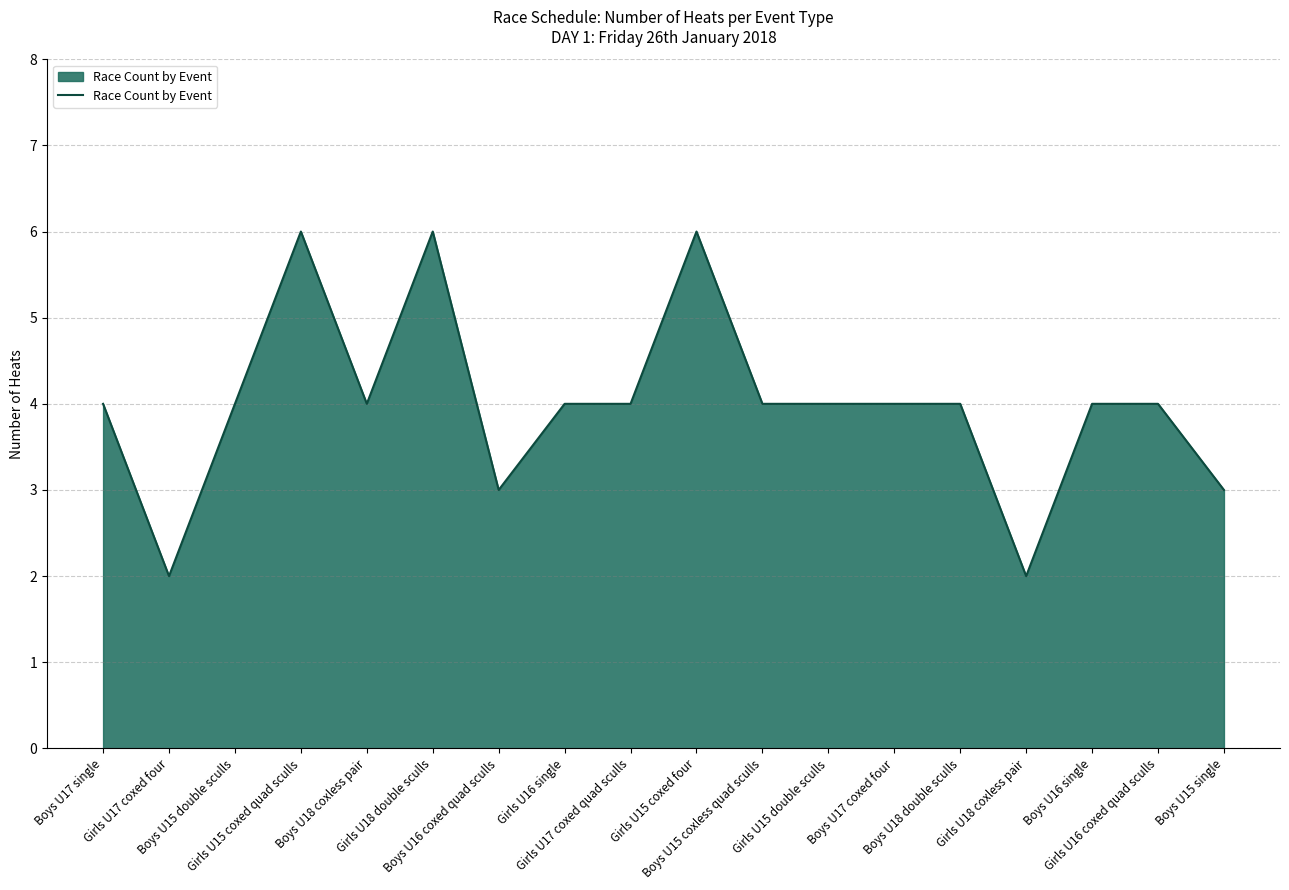

What is the maximum value shown in the chart?

6